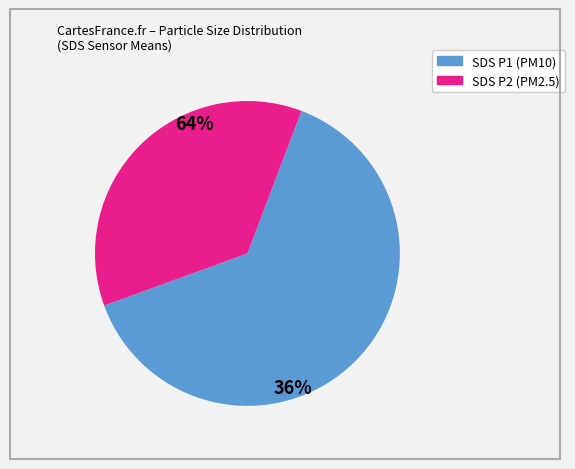

Rank the categories by value from lowest to highest.

SDS_P2, SDS_P1